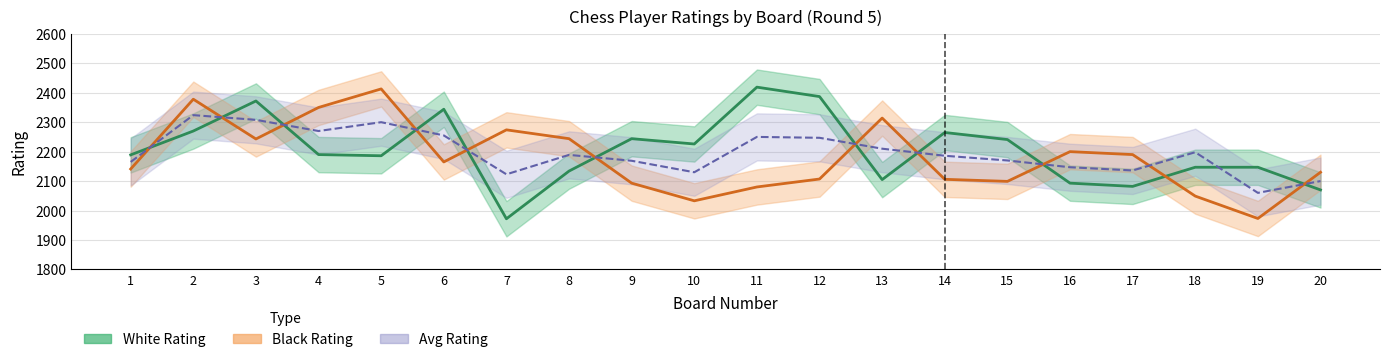

What is the minimum value for Avg Rating?

2060